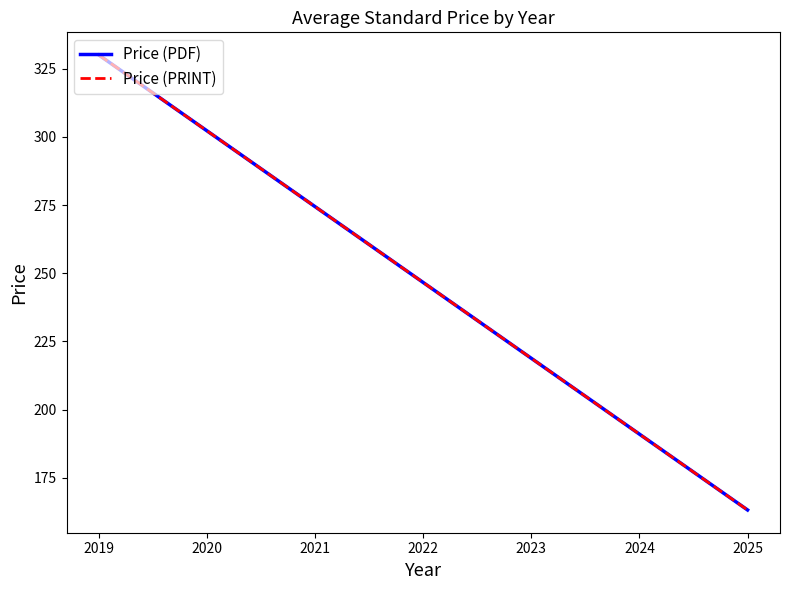

Which series has the largest total across all categories?

Price (PDF)